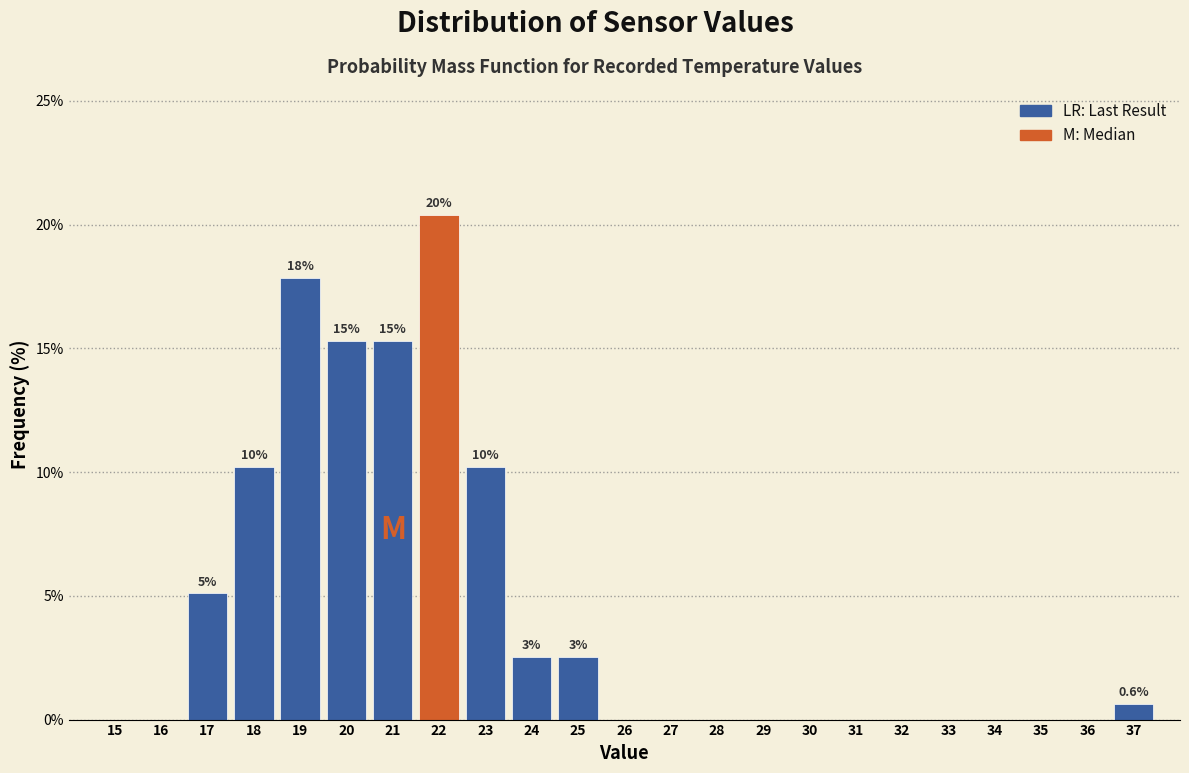

Reading right to left, what are all the values shown in this chart?

37=0.6	36=0.0	35=0.0	34=0.0	33=0.0	32=0.0	31=0.0	30=0.0	29=0.0	28=0.0	27=0.0	26=0.0	25=2.5	24=2.5	23=10.2	22=20.4	21=15.3	20=15.3	19=17.8	18=10.2	17=5.1	16=0.0	15=0.0